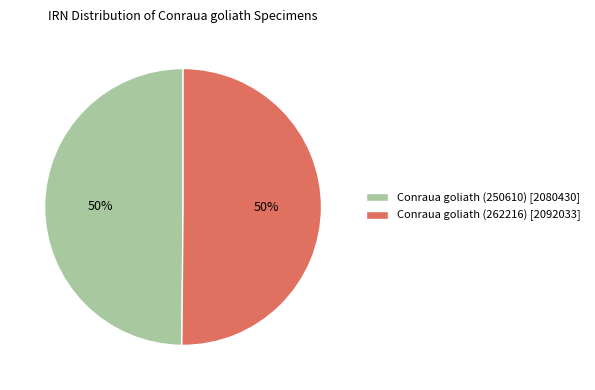

To the nearest percent, what is the average slice percentage?

50%